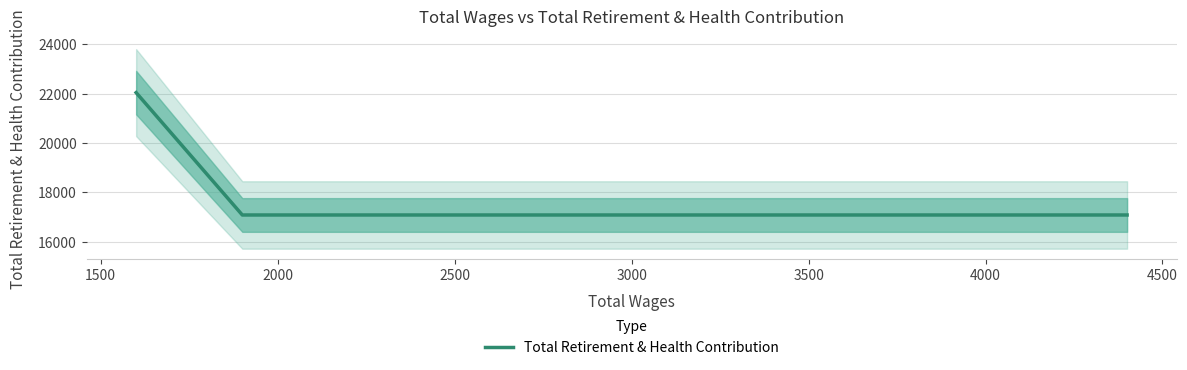

True or false: there are more than 1 points higher than both neighbors.

False